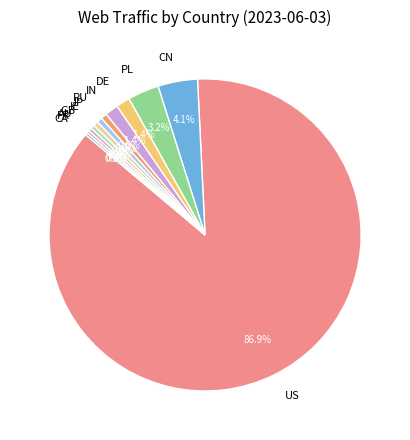

Which has a higher value, CN or RU?

CN